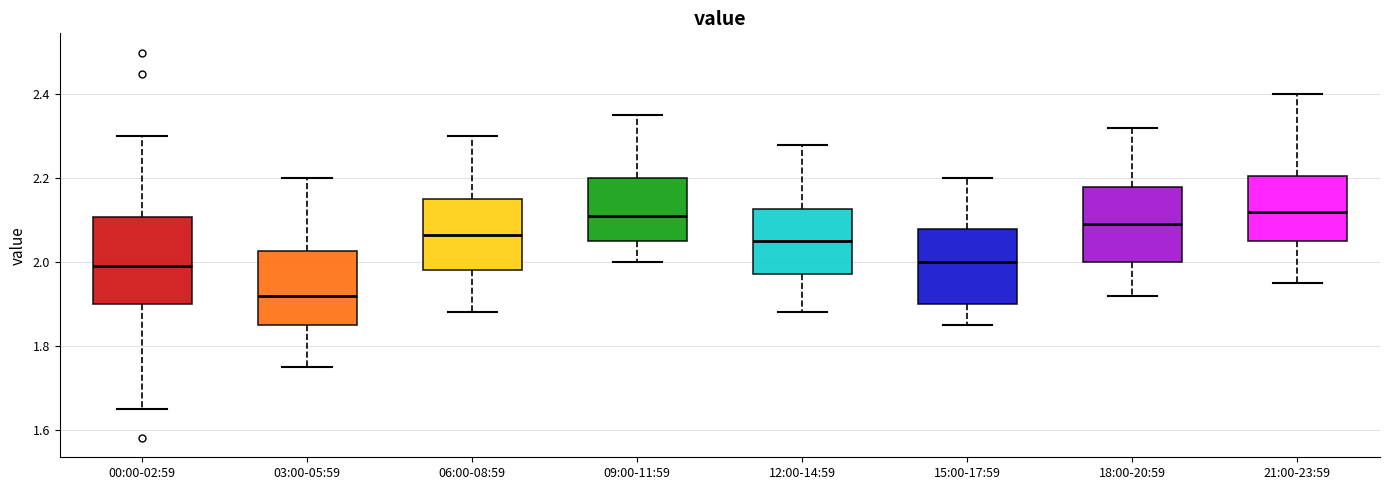

Reading left to right, transcribe this box plot: for each box, give where its median line is, the range the box spans, and where its two whiskers end, as read against the y-axis. The values are not printed on the chart, so give them approximately, as read against the axis.

00:00-02:59: median 2.00, box 1.90 to 2.10, whiskers 1.66 to 2.30
03:00-05:59: median 1.92, box 1.86 to 2.02, whiskers 1.76 to 2.20
06:00-08:59: median 2.06, box 1.98 to 2.16, whiskers 1.88 to 2.30
09:00-11:59: median 2.12, box 2.06 to 2.20, whiskers 2.00 to 2.36
12:00-14:59: median 2.06, box 1.98 to 2.12, whiskers 1.88 to 2.28
15:00-17:59: median 2.00, box 1.90 to 2.08, whiskers 1.86 to 2.20
18:00-20:59: median 2.10, box 2.00 to 2.18, whiskers 1.92 to 2.32
21:00-23:59: median 2.12, box 2.06 to 2.20, whiskers 1.96 to 2.40